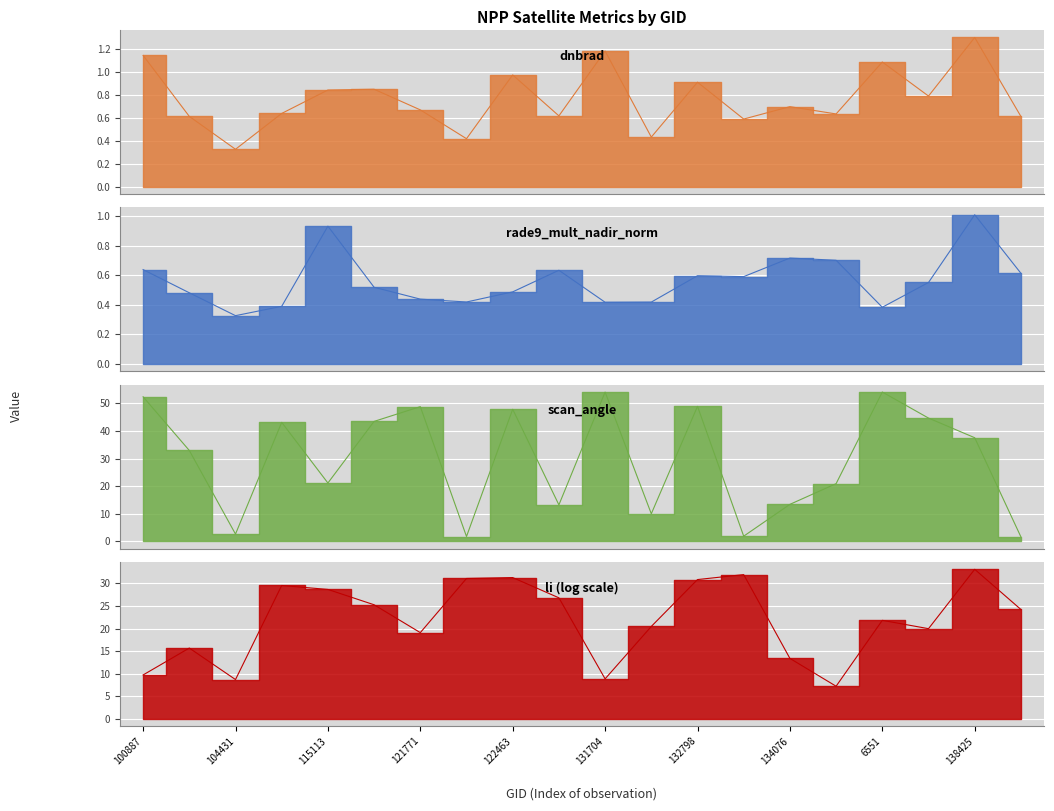

What is the highest value of the scan_angle series?

54.1